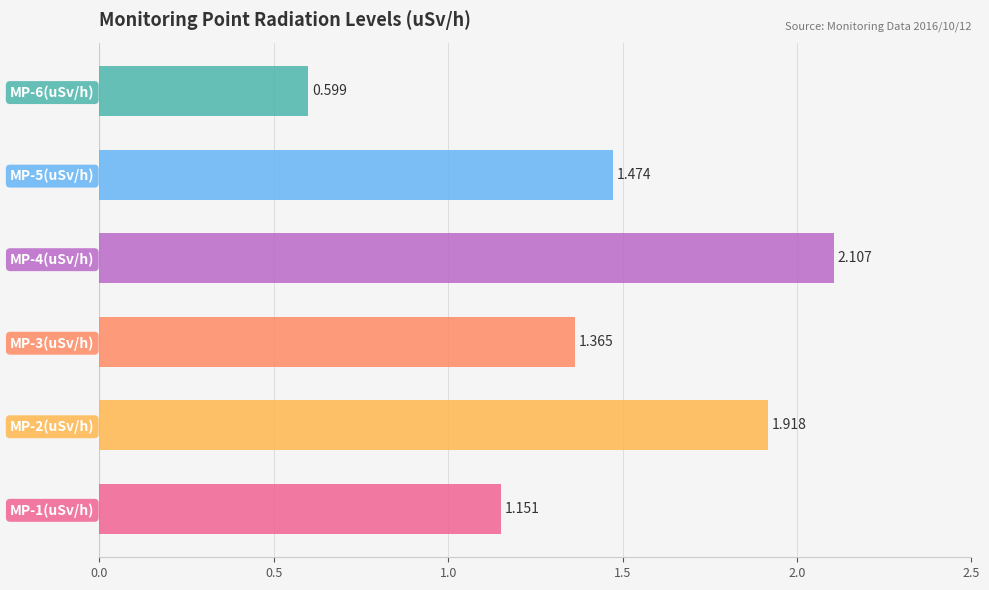

What is the difference between the highest and lowest values at 14?

1.5